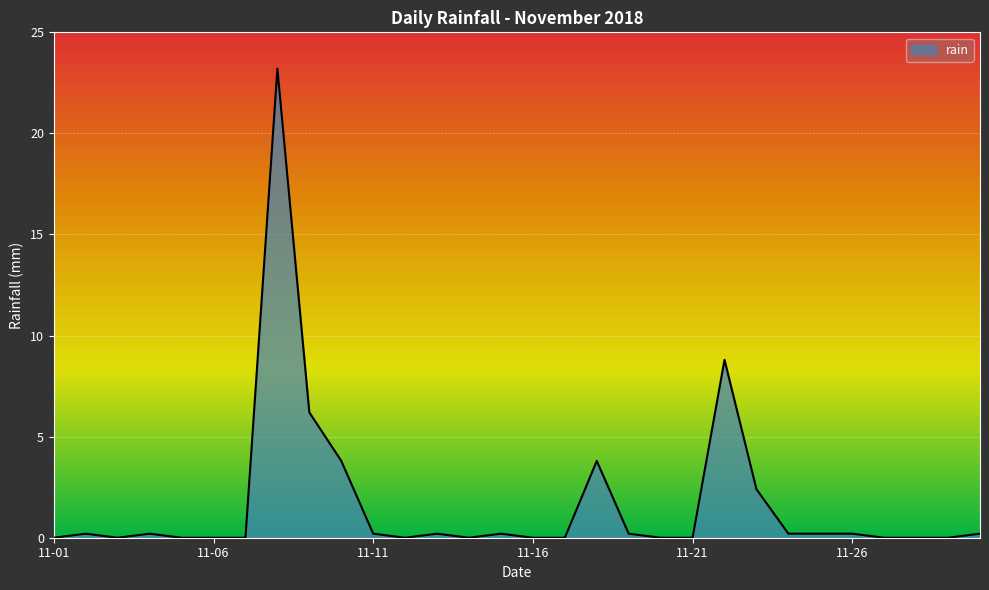

What is the difference between the maximum and minimum values?

23.2